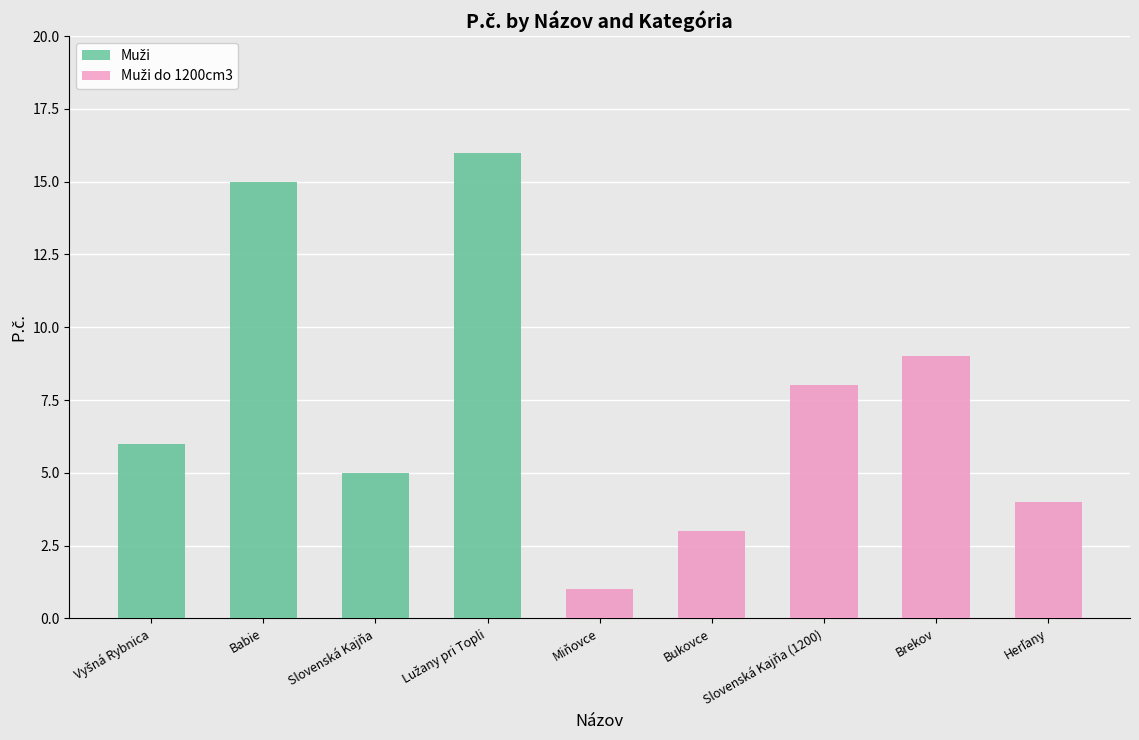

Where does the Muži do 1200cm3 series first go above 1?

Bukovce